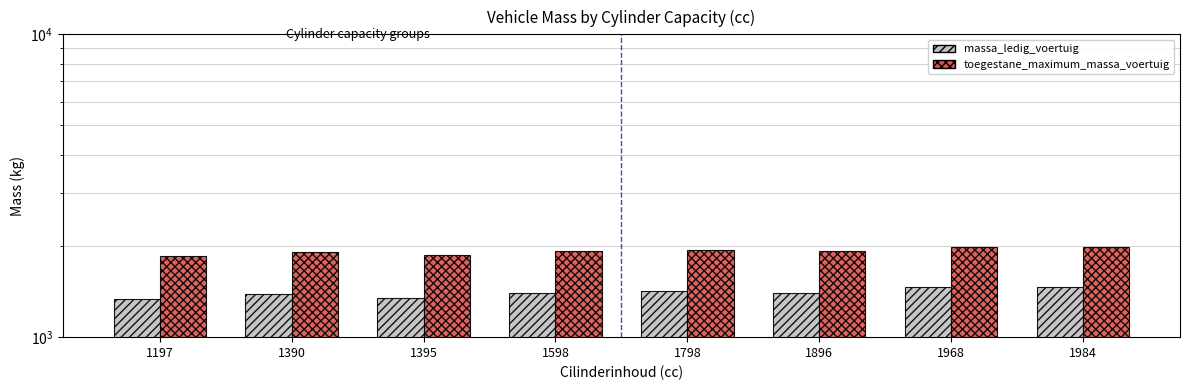

What is the total value across all series at 1968?

3443